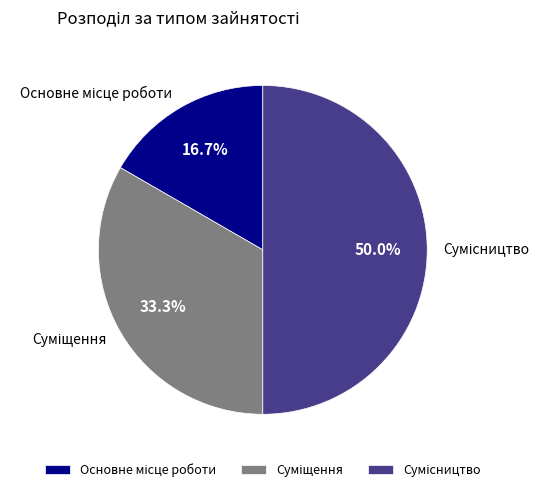

How many segments does this pie chart have?

3